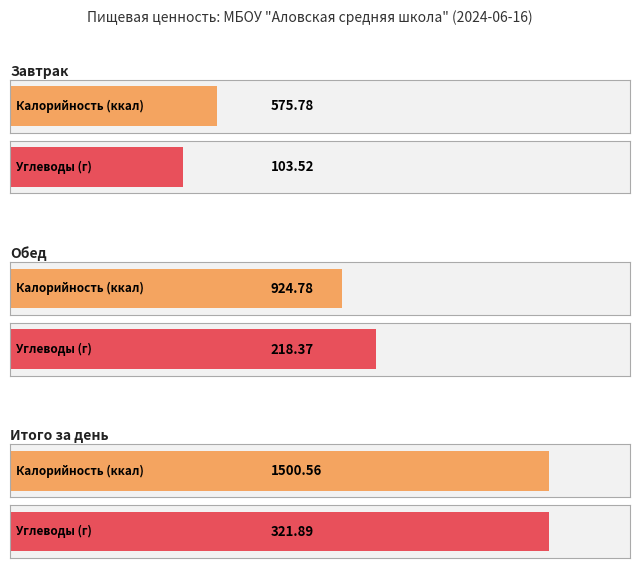

At which category is the sum across all series the highest?

Итого за день